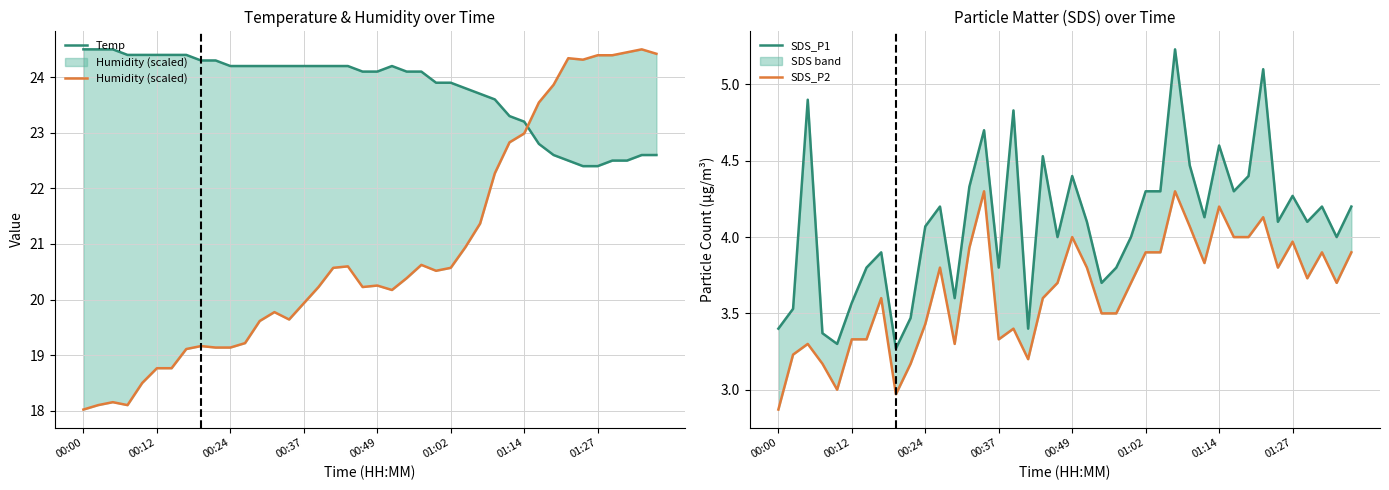

Is this an area chart (filled region under the line)?

No